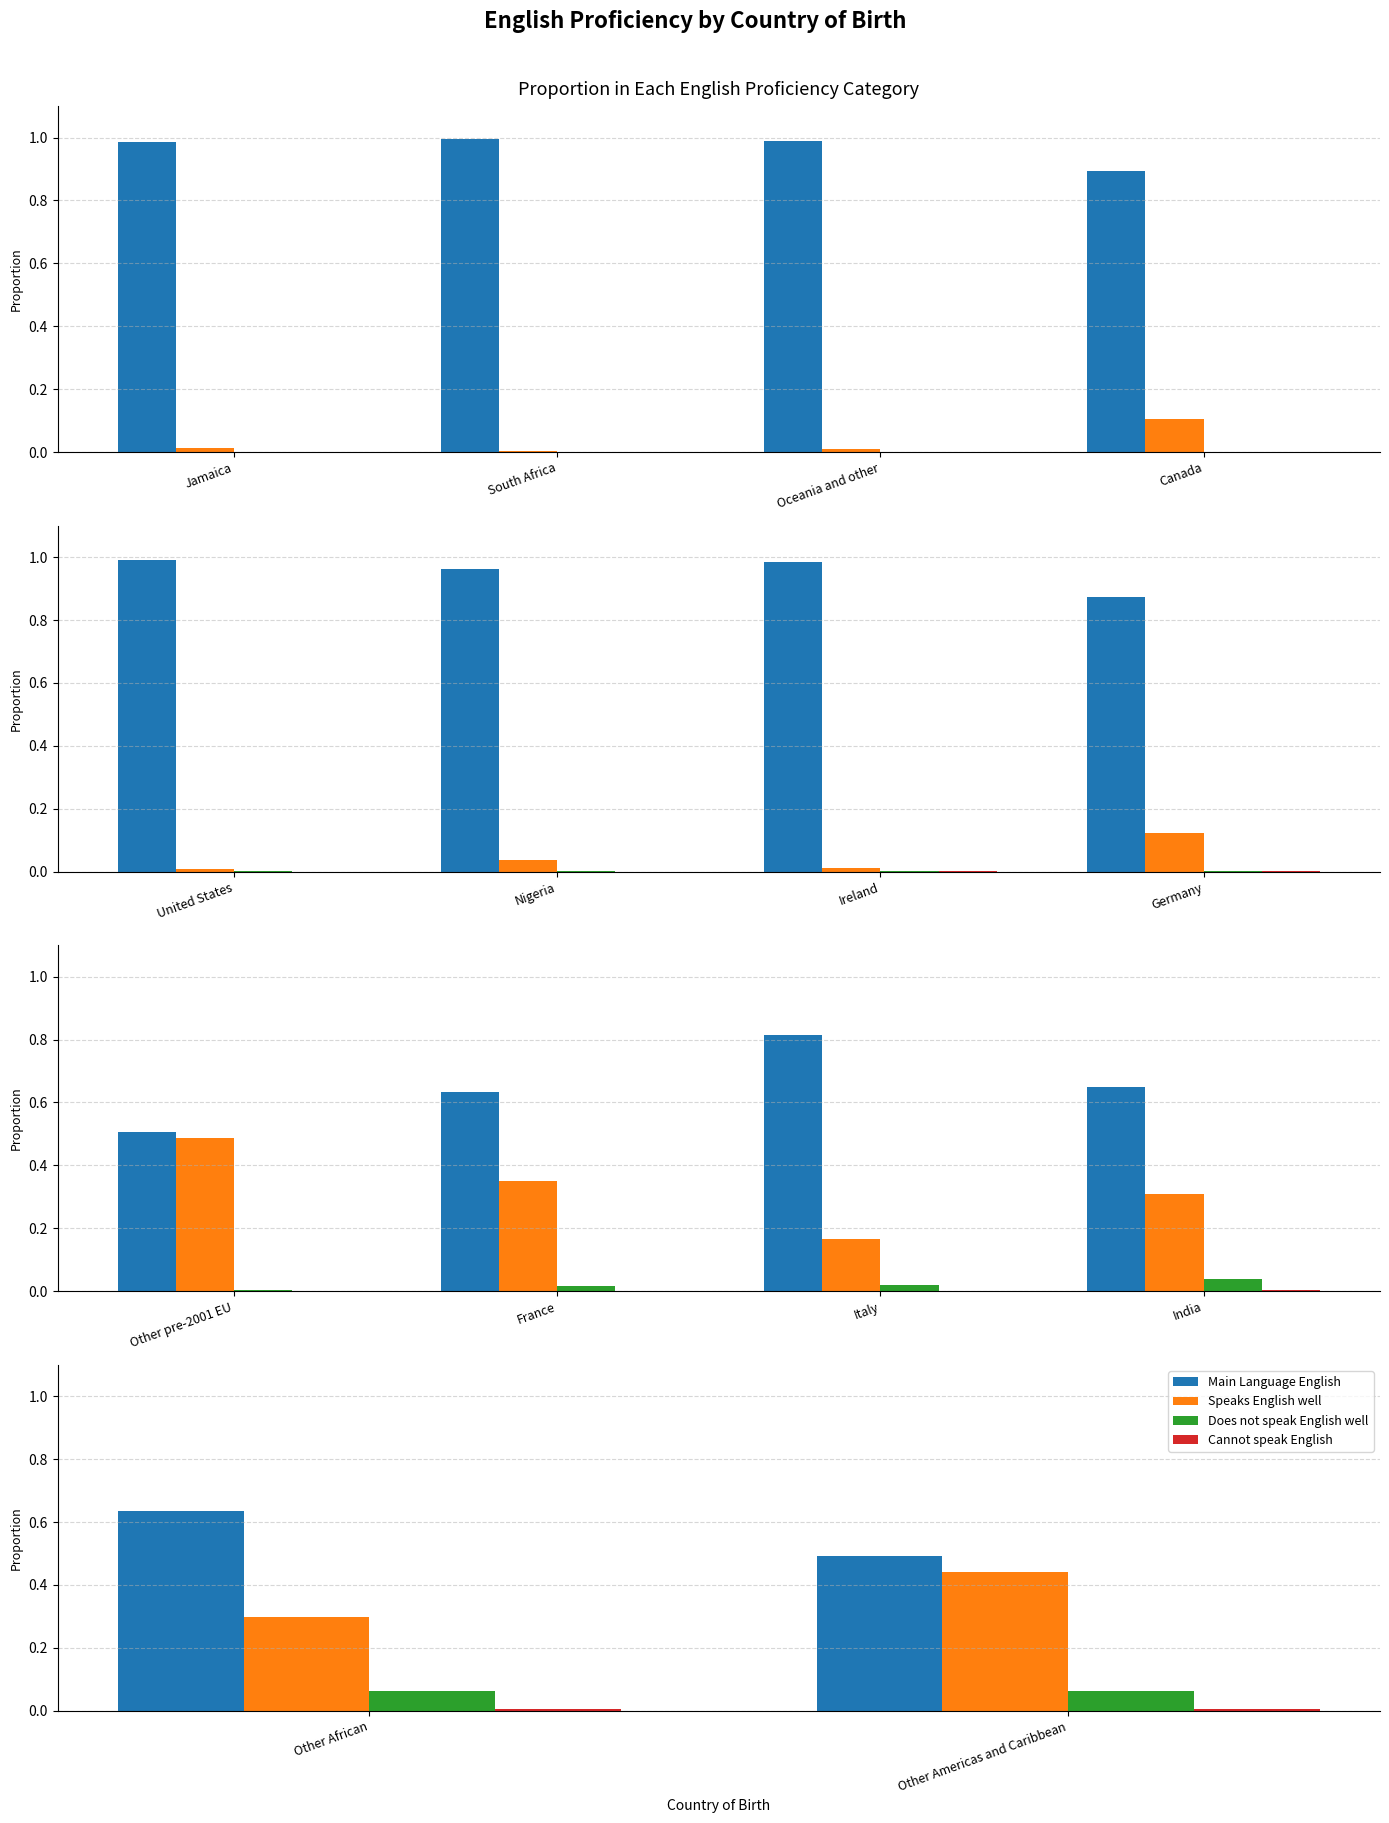

The Main Language English series shows 0.9 at Other African. True or false?

False